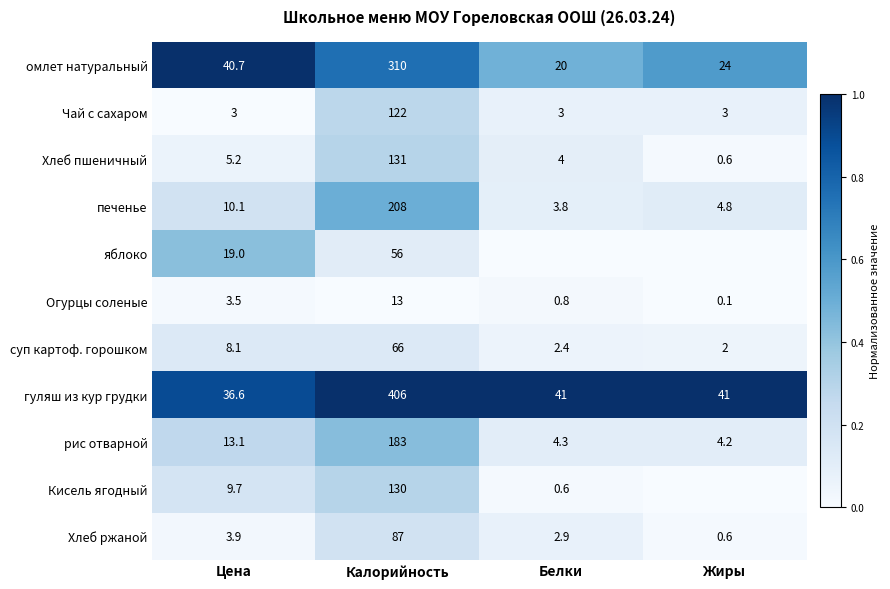

True or false: Хлеб ржаной has a value of 3.9 at Цена.

True